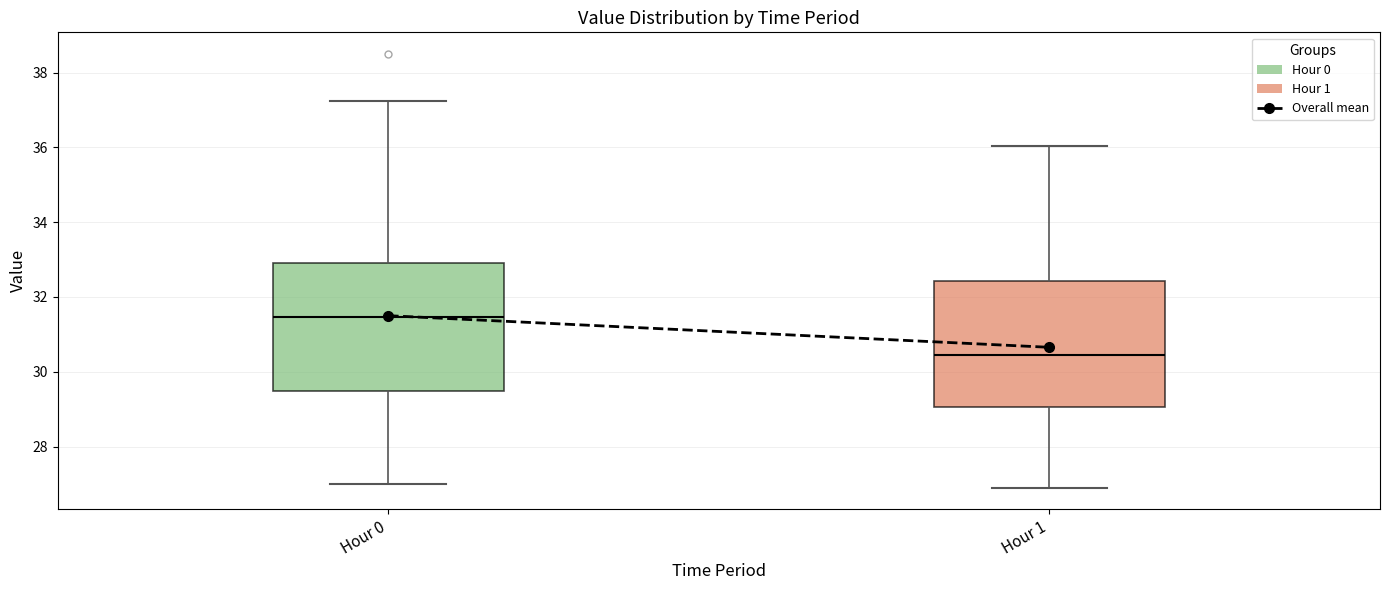

Where does the lower whisker of the box for Hour 0 end on the y-axis? The values are not printed on the chart, so give them approximately, as read against the axis.

27.0